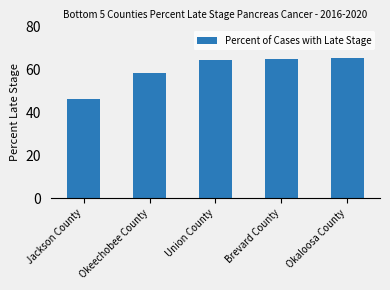

What is the change in value from Okeechobee County to Okaloosa County?

+7.0